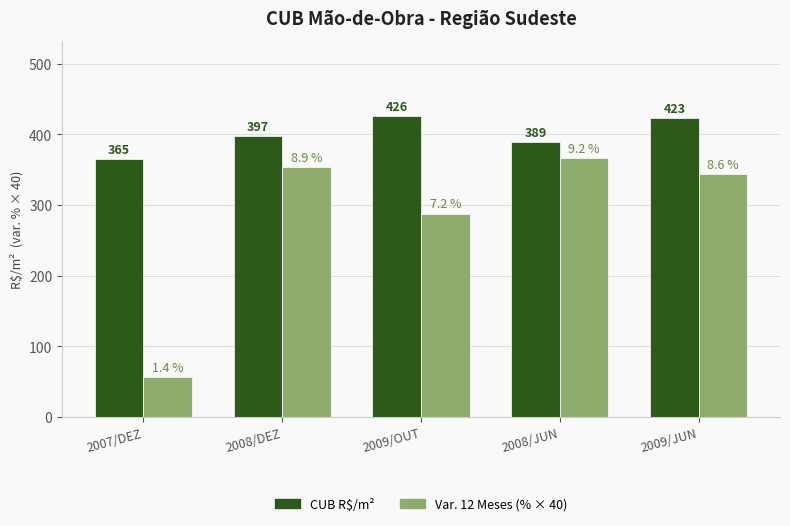

What position from the left is 2008/DEZ?

2